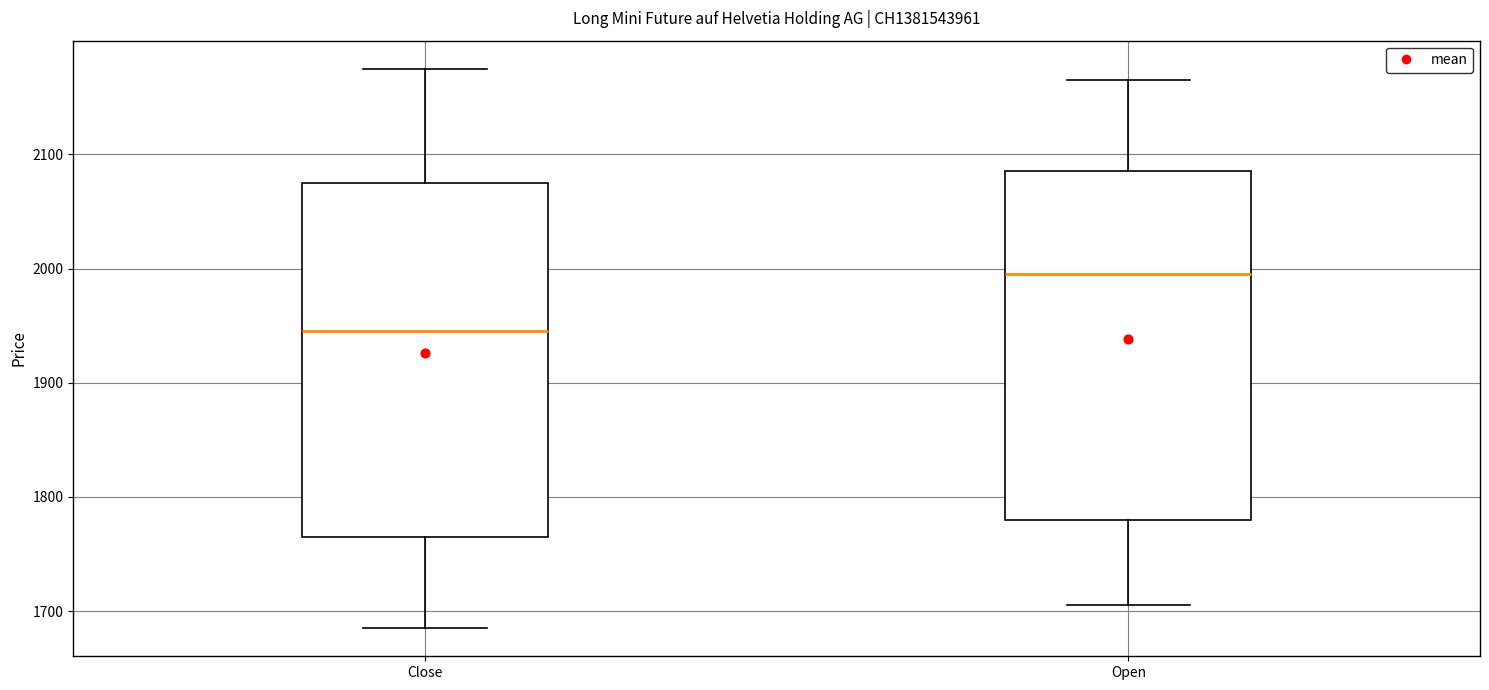

Where is the lower edge of the box for Open on the y-axis? The values are not printed on the chart, so give them approximately, as read against the axis.

1780